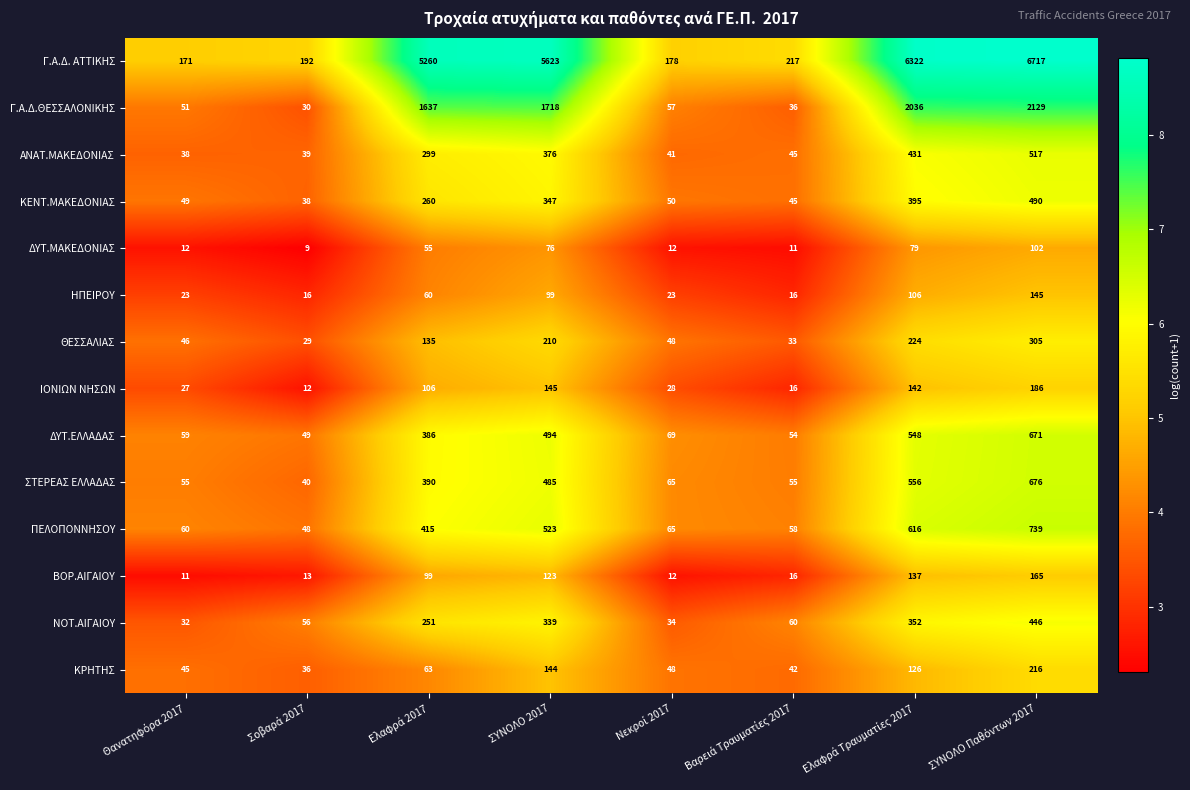

The ΗΠΕΙΡΟΥ series shows 99 at ΣΥΝΟΛΟ 2017. True or false?

True